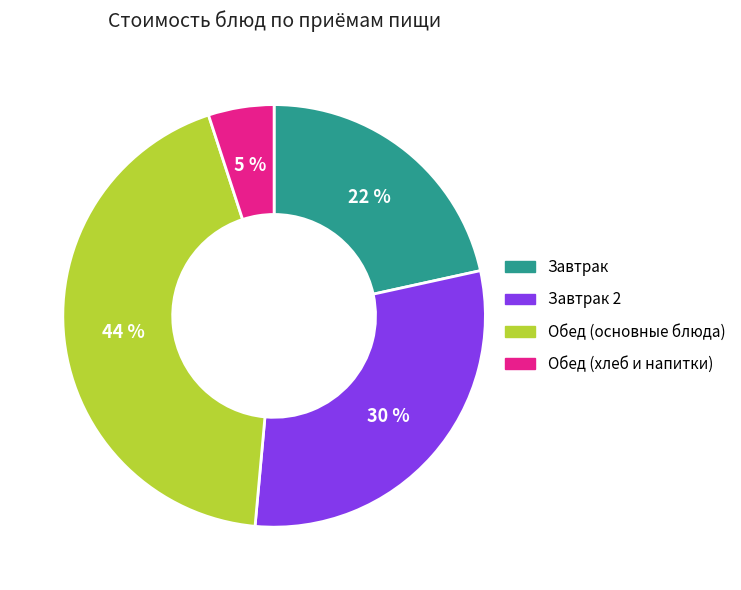

Is it true that Завтрак 2 is 30% of the pie?

True